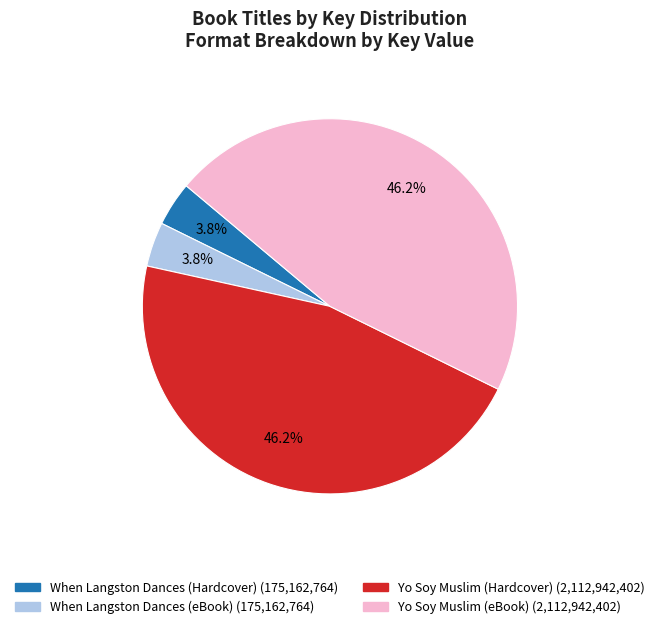

The When Langston Dances (eBook) slice represents 16% of the pie. True or false?

False